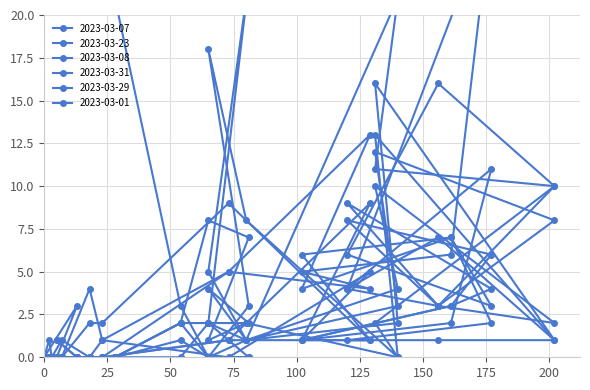

The value of 2023-03-29 at 05:00-06:00 is 1. True or false?

True